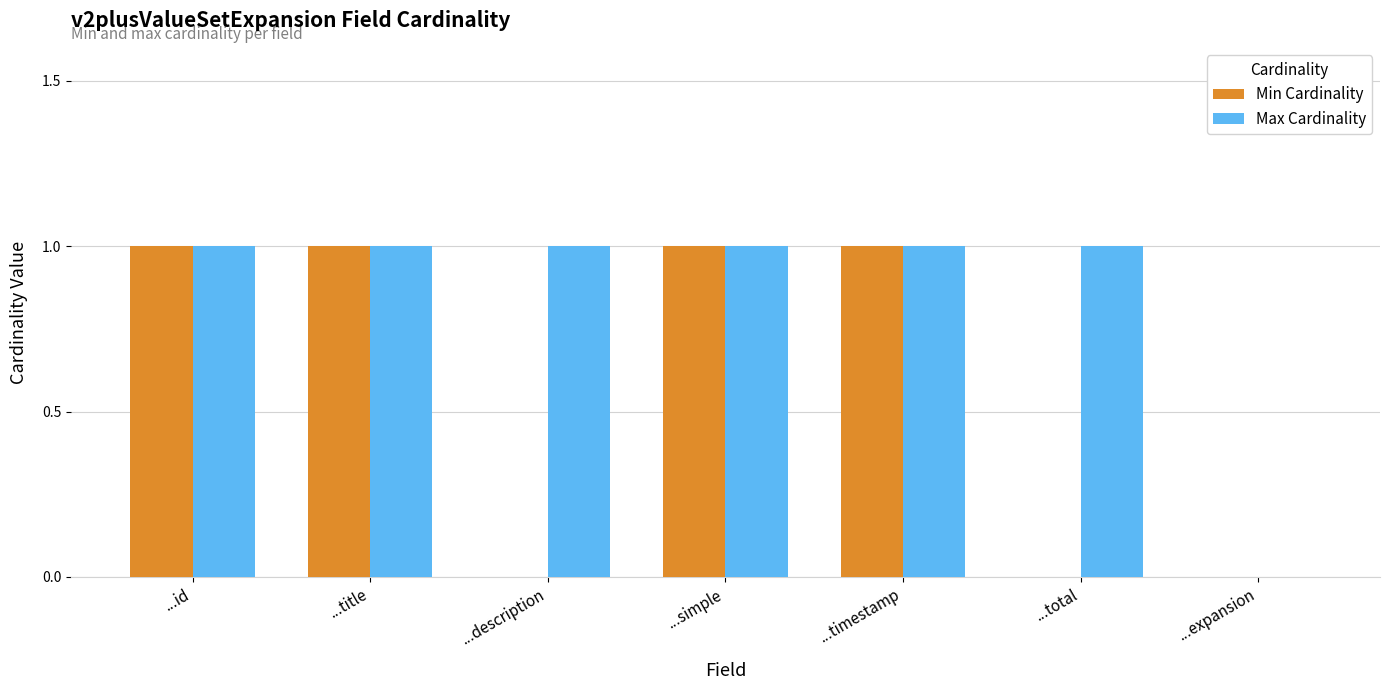

Is the value of Max Cardinality at ...timestamp greater than the value of Min Cardinality at ...description?

Yes